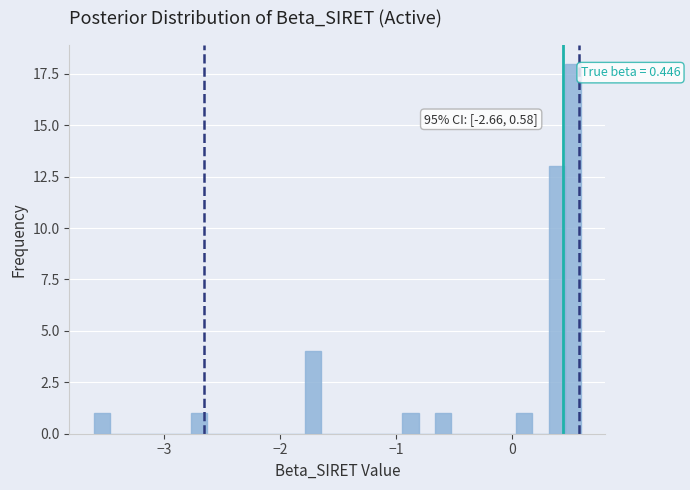

Read against the x-axis, roughly where is the centre of the tallest bar?

0.5